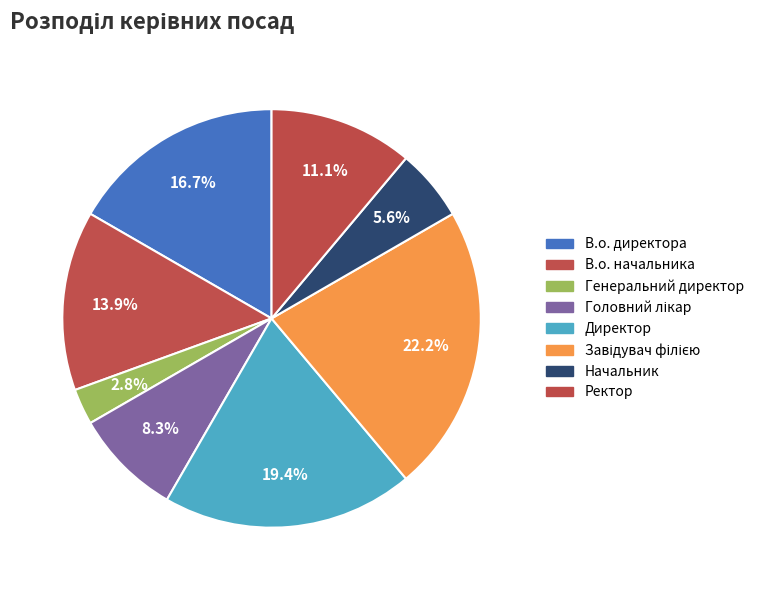

How many slices are in this pie chart?

8